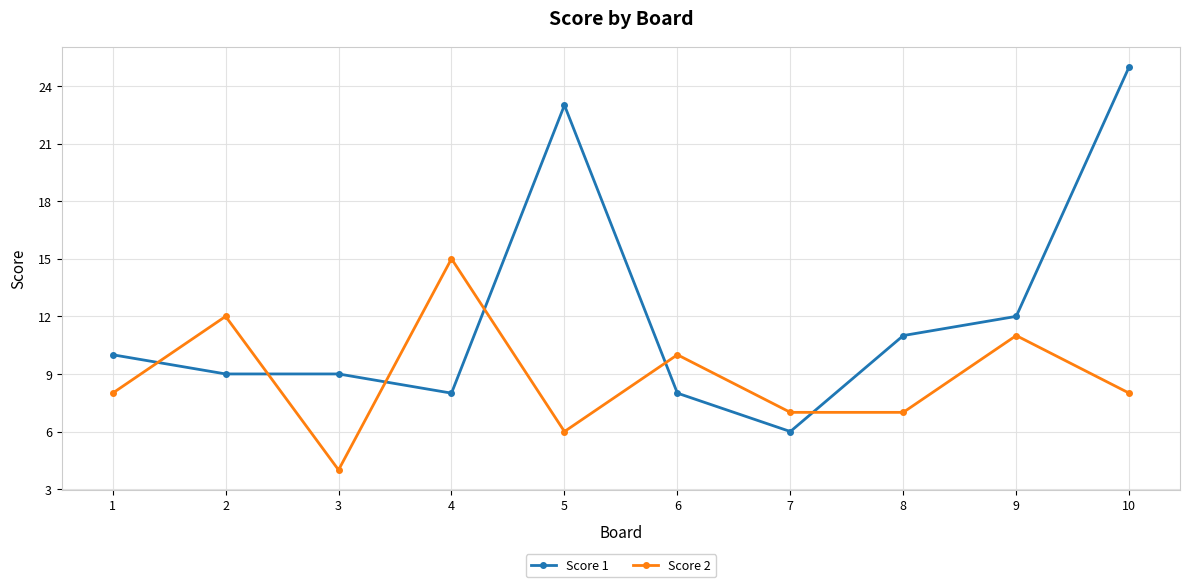

Reading left to right, what are all the values shown in this chart?

Score 1: 10	9	9	8	23	8	6	11	12	25
Score 2: 8	12	4	15	6	10	7	7	11	8